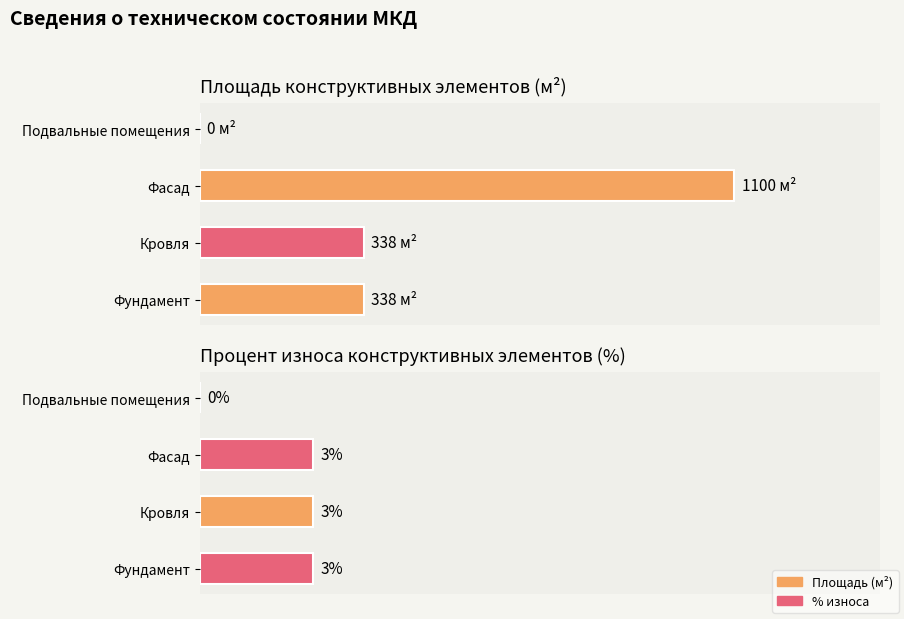

Rank the categories by Average utilization value from lowest to highest.

Подвальные помещения, Фундамент, Кровля, Фасад